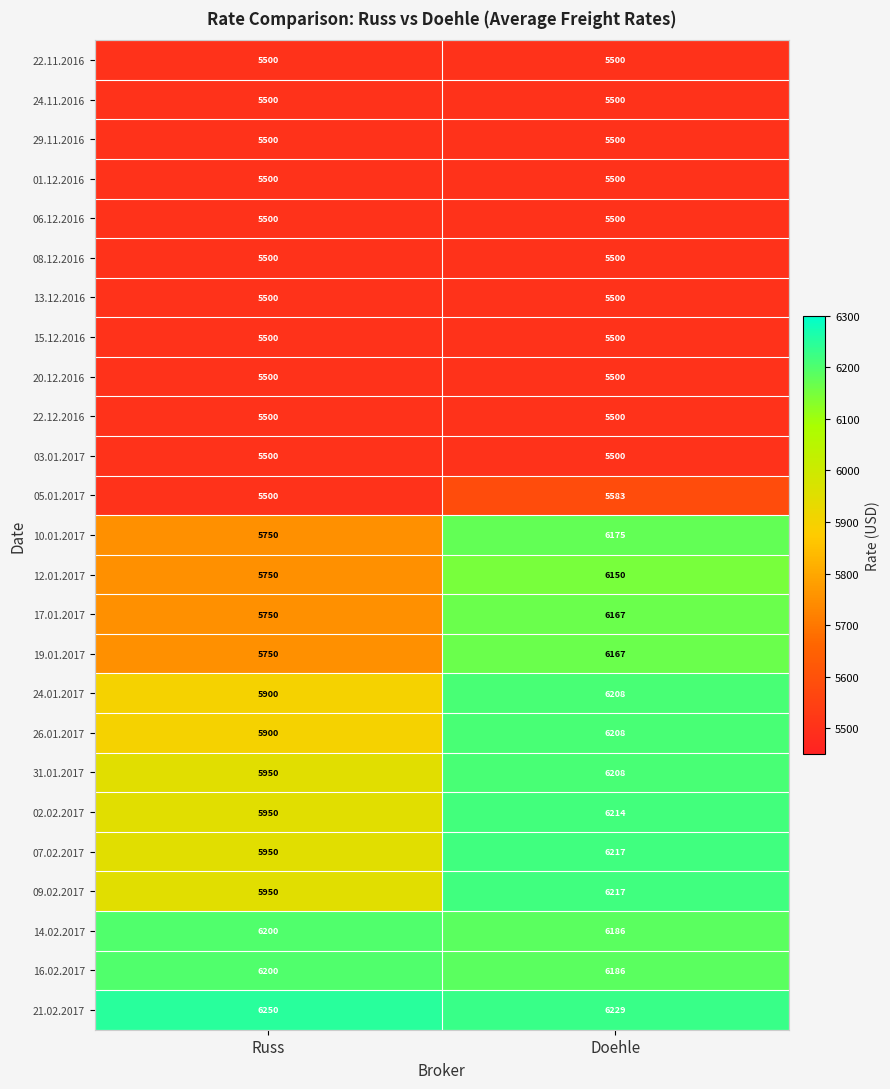

What is the maximum value shown in the chart?

6250